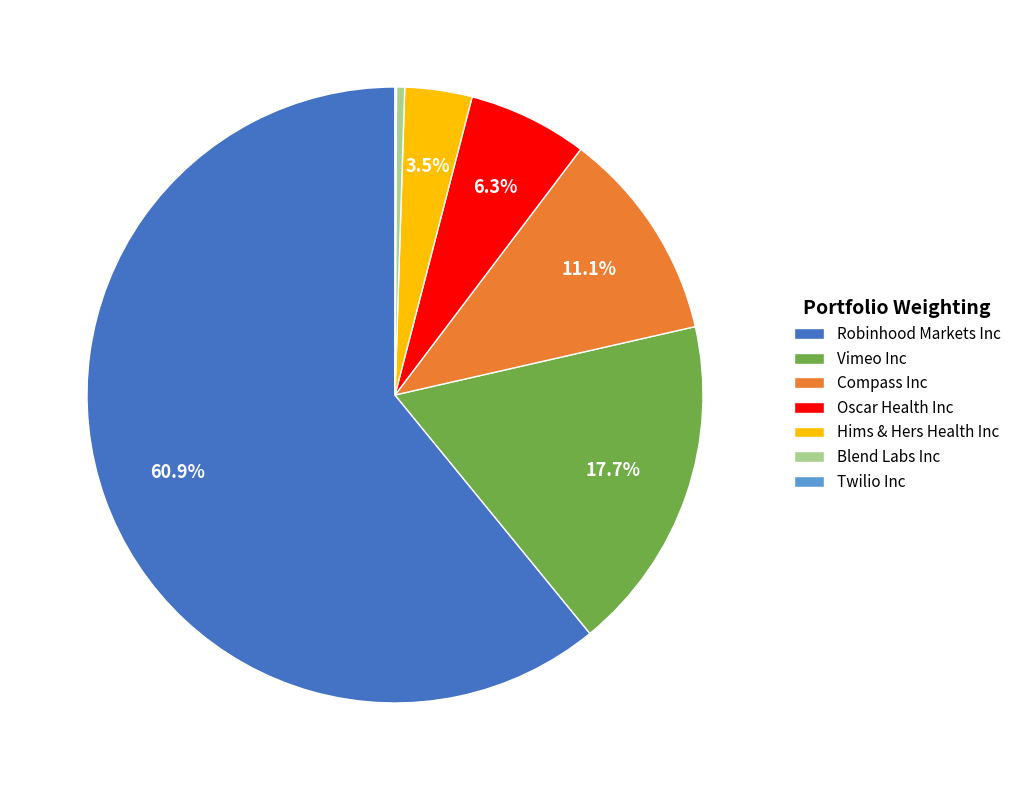

Which slice is the largest?

Robinhood Markets Inc